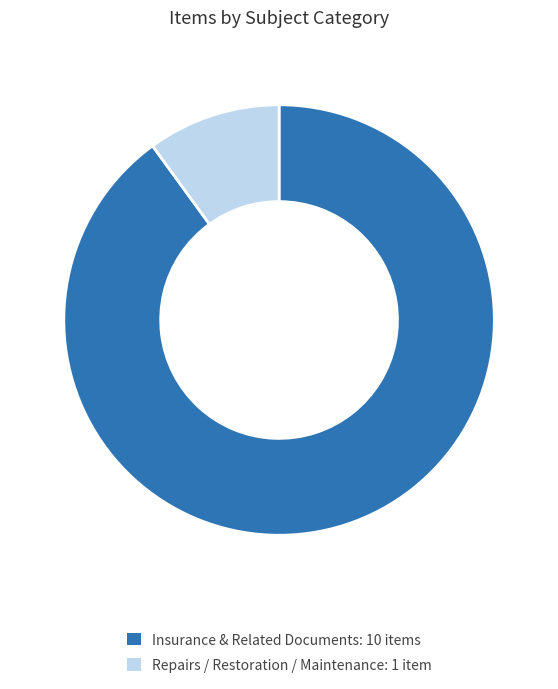

Rank the categories by value from highest to lowest.

Insurance & Related Documents, Repairs / Restoration / Maintenance